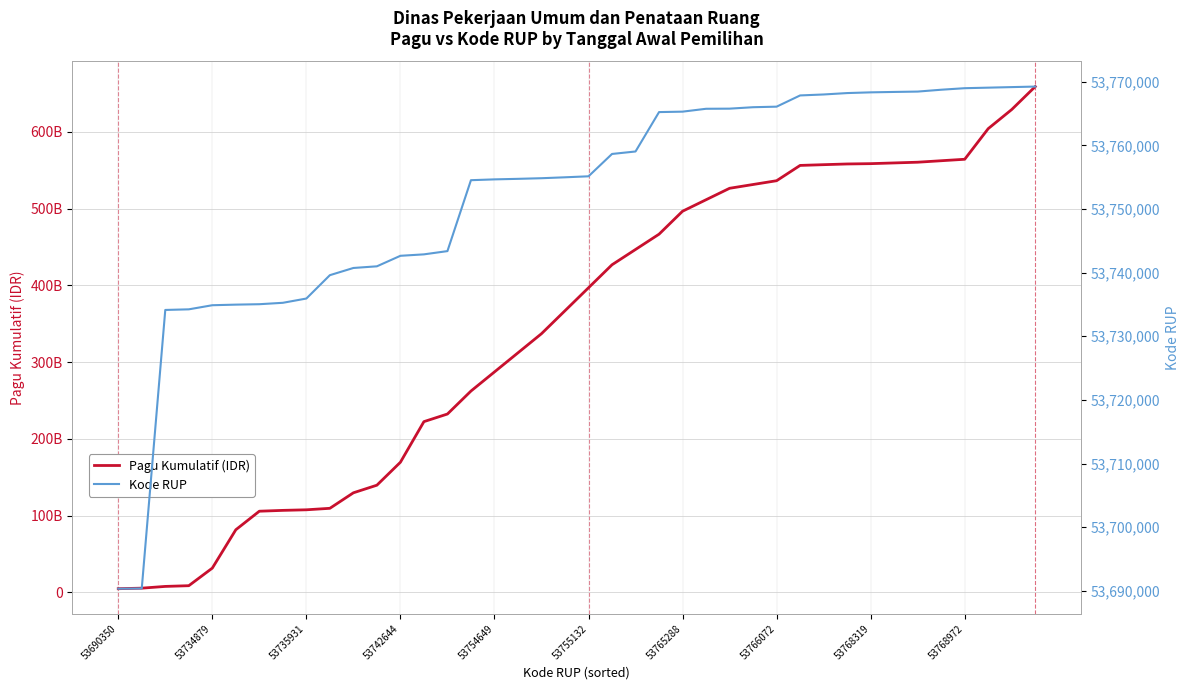

At which category is the sum across all series the highest?

39